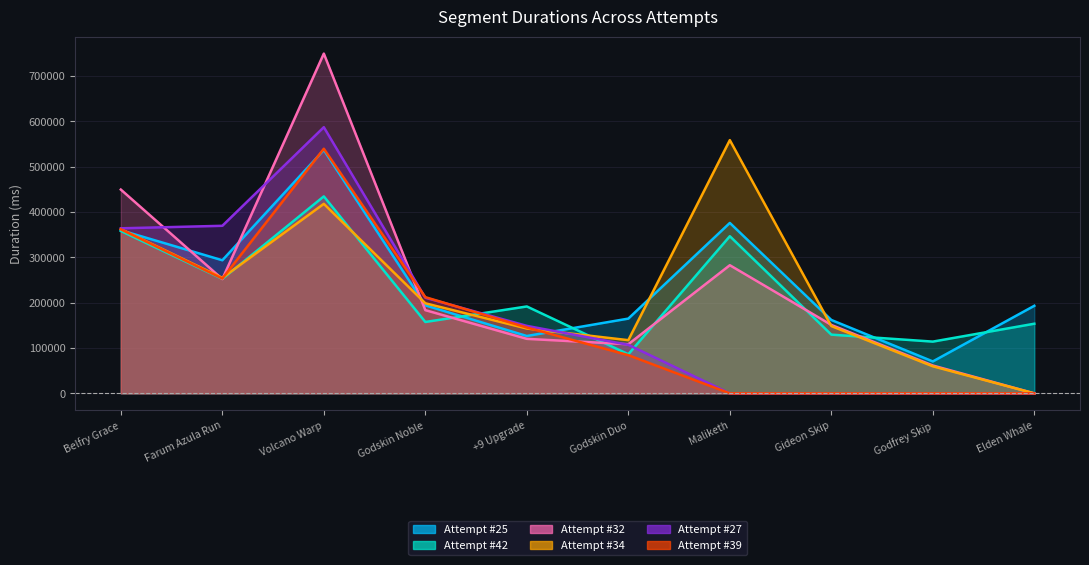

Is the value of Attempt #25 at Elden Whale greater than the value of Attempt #32 at Volcano Warp?

No